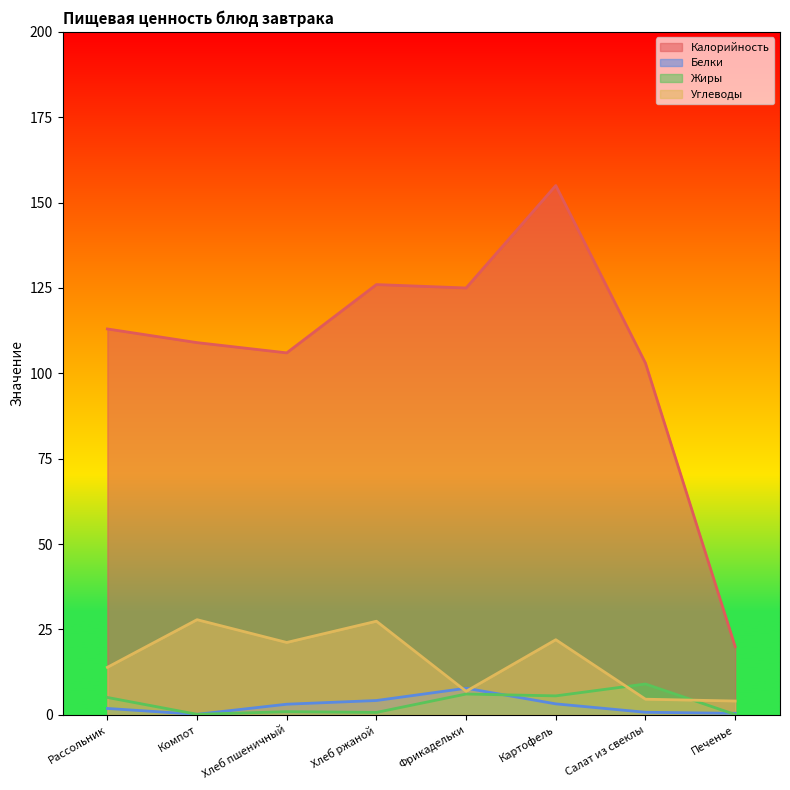

At Хлеб ржаной, list the series in order from largest to smallest.

Калорийность, Углеводы, Белки, Жиры